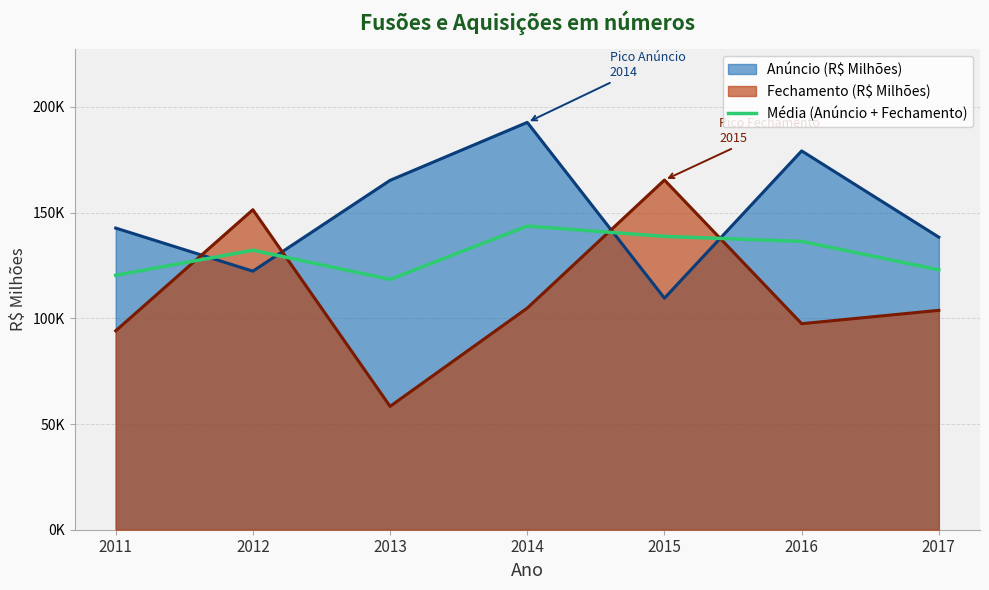

True or false: the data shows 120374.0 at 2011.

True